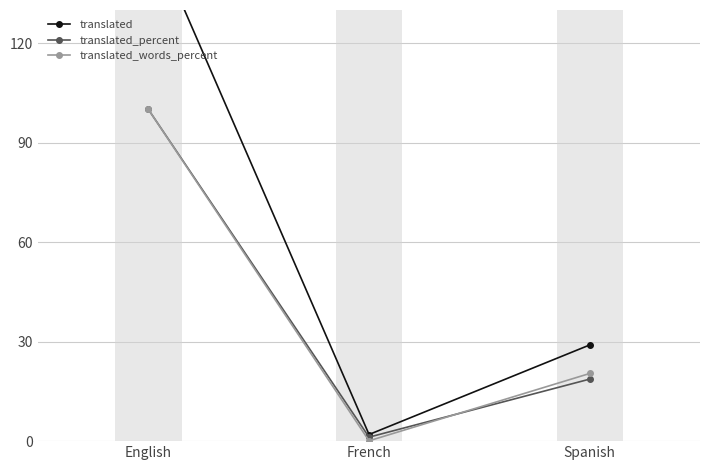

List the labels in order of translated value, largest first.

English, Spanish, French